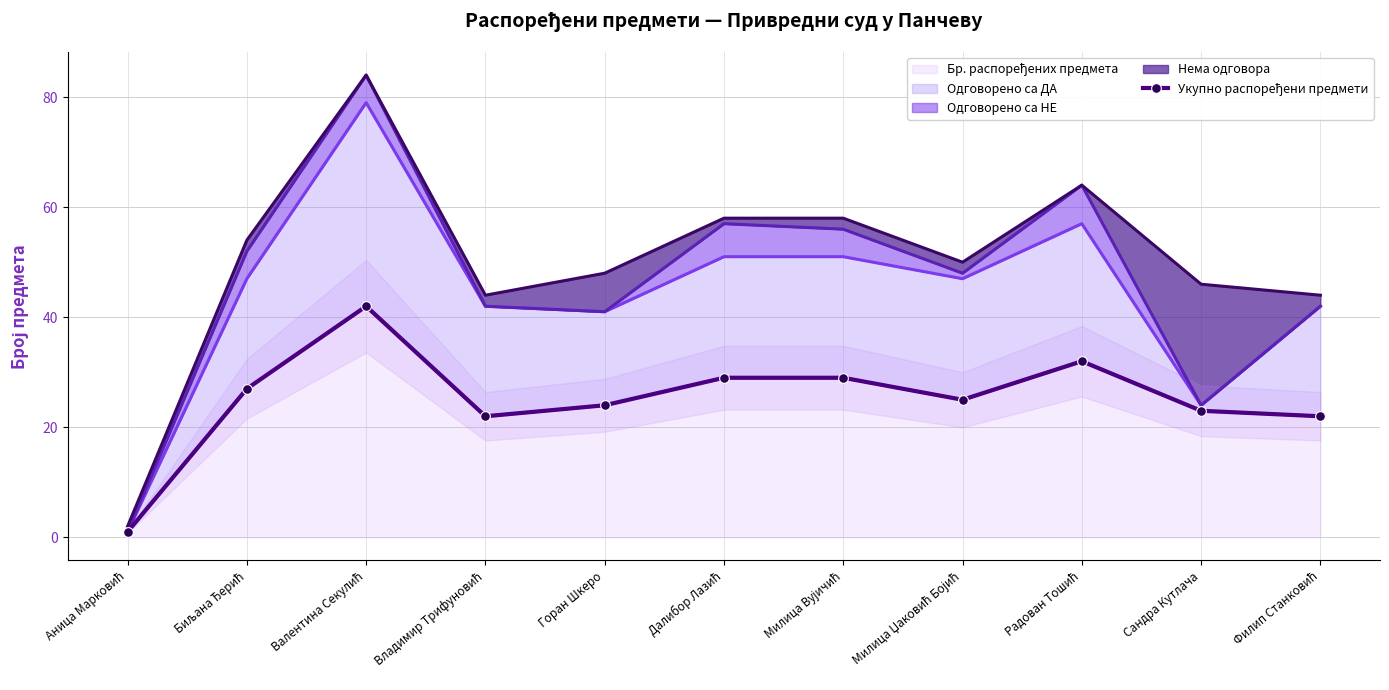

The value at Горан Шкеро is 24. True or false?

True